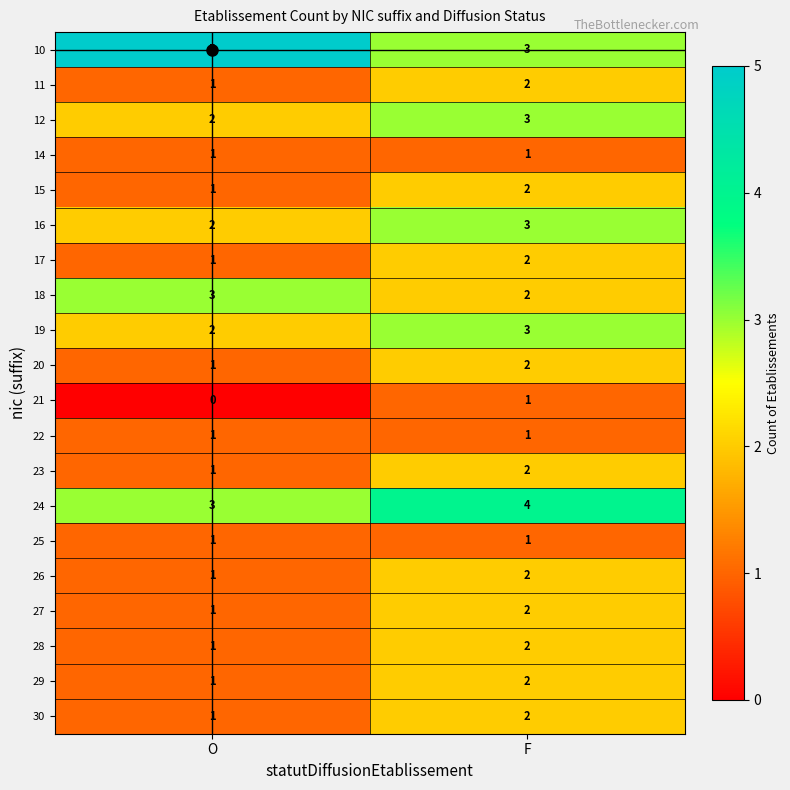

List the labels in order of 17 value, largest first.

F, O